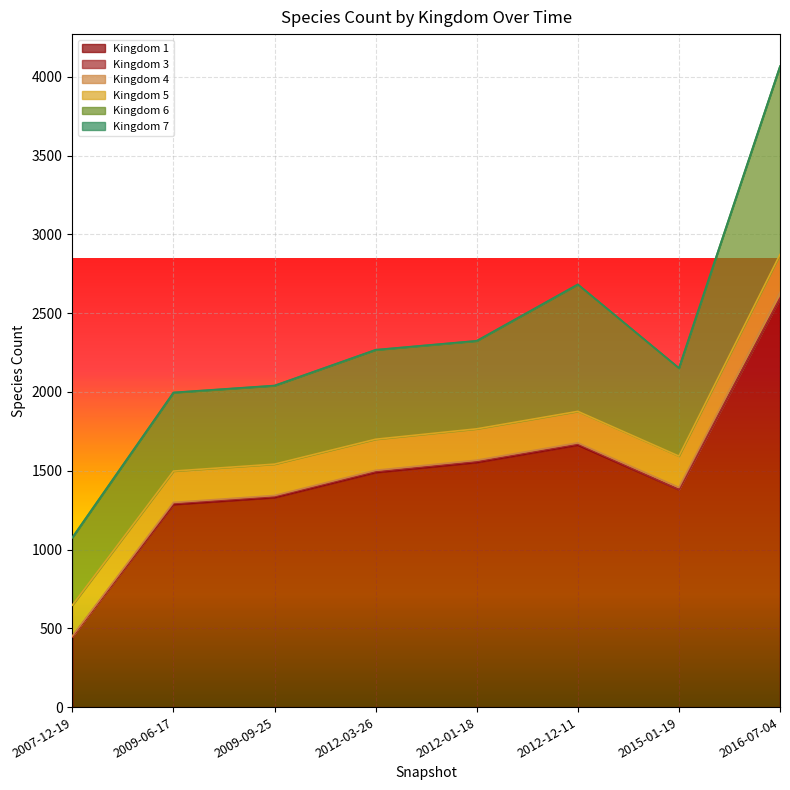

What is the difference between the maximum and minimum values in the 5 series?

44